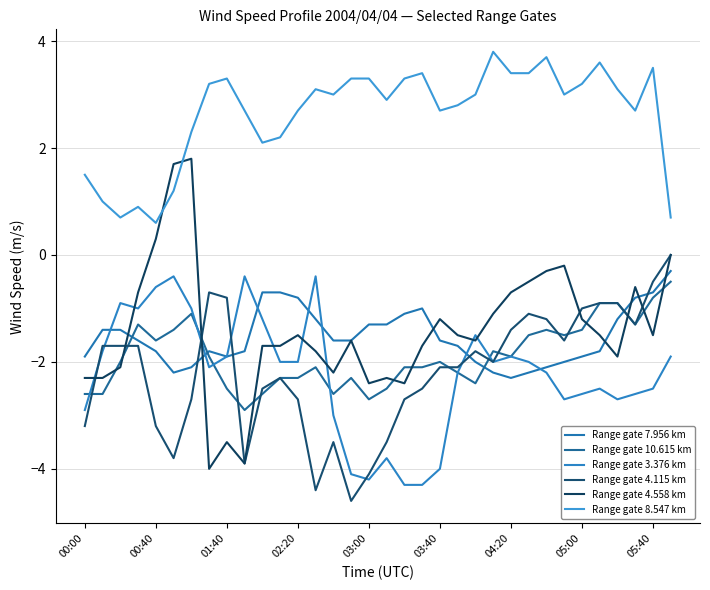

What is the value of the Range gate 7.956 km point at the 33rd from the left?

-0.7